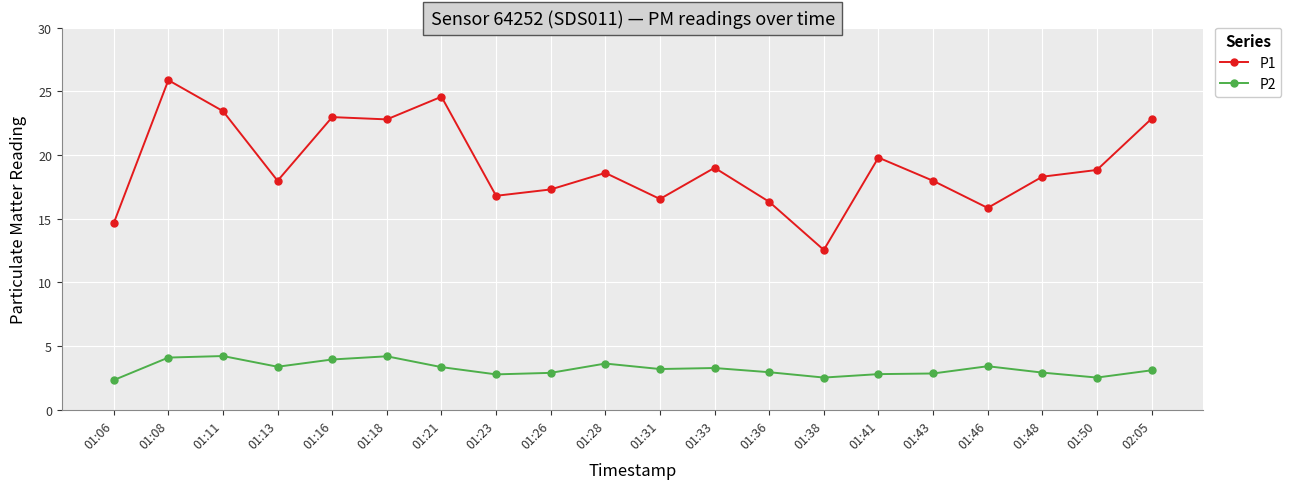

Does the chart have visible grid lines?

Yes